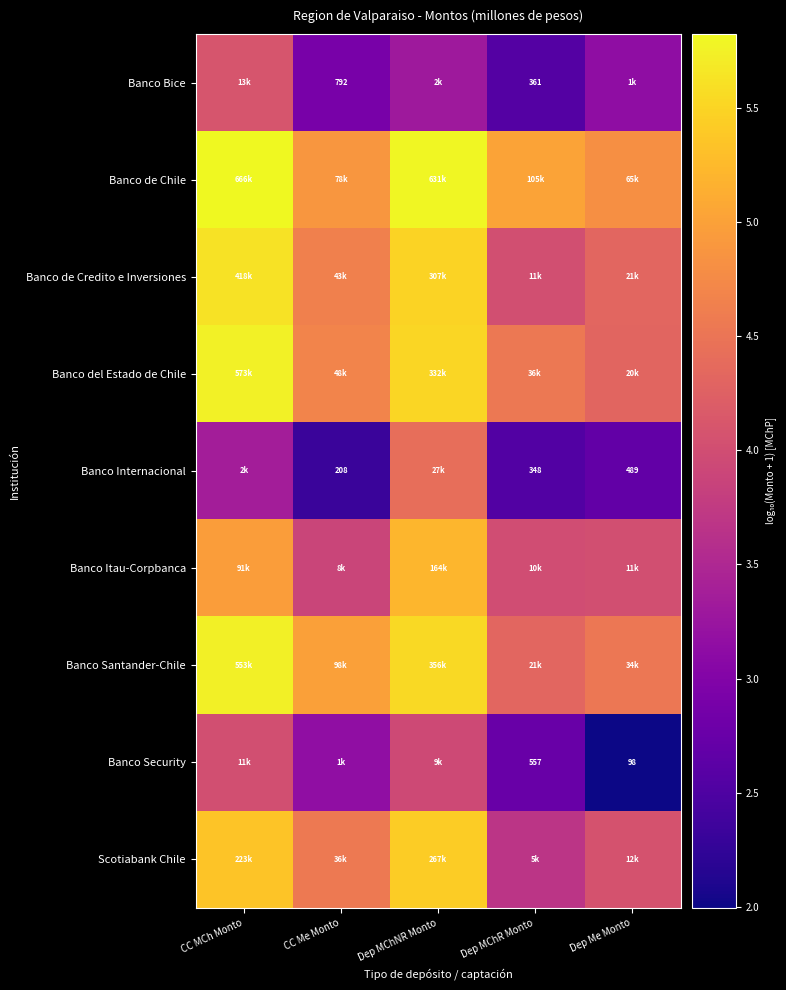

The Banco de Chile series shows 2.6 at CC Me Monto. True or false?

False